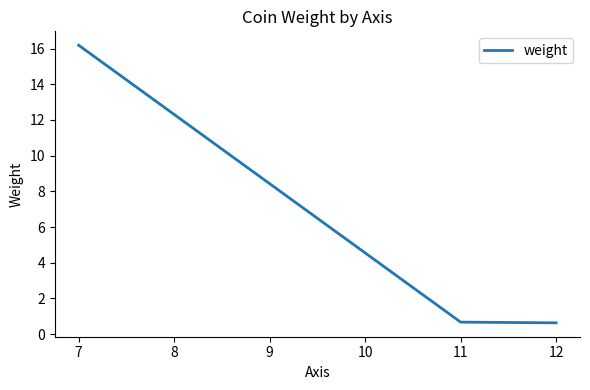

Read the value at 11.

0.7